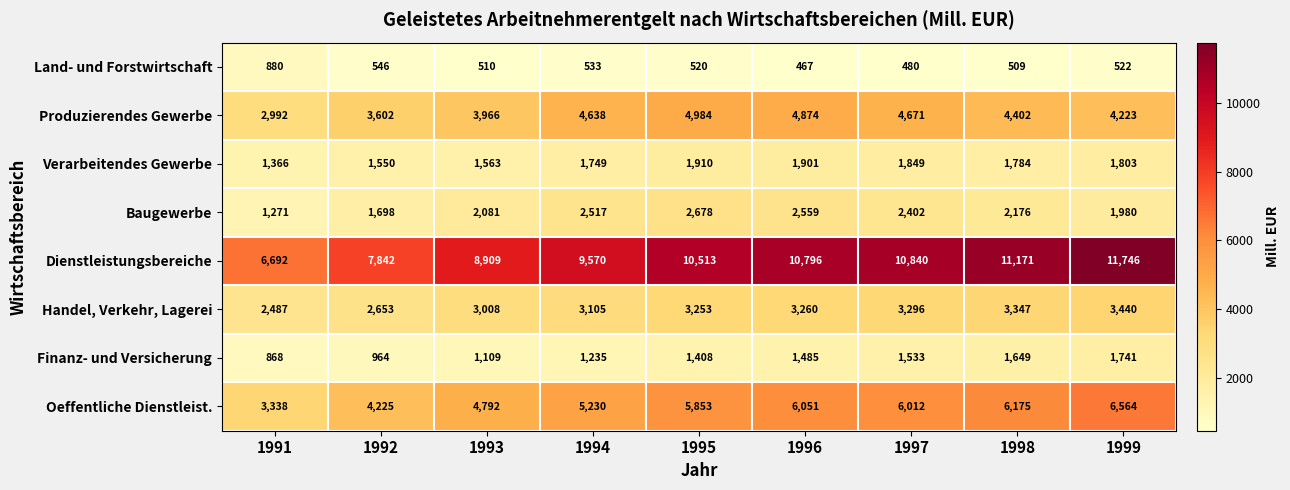

At 1993, list the series in order from smallest to largest.

Land- und Forstwirtschaft, Finanz- und Versicherung, Verarbeitendes Gewerbe, Baugewerbe, Handel, Verkehr, Lagerei, Produzierendes Gewerbe, Oeffentliche Dienstleist., Dienstleistungsbereiche